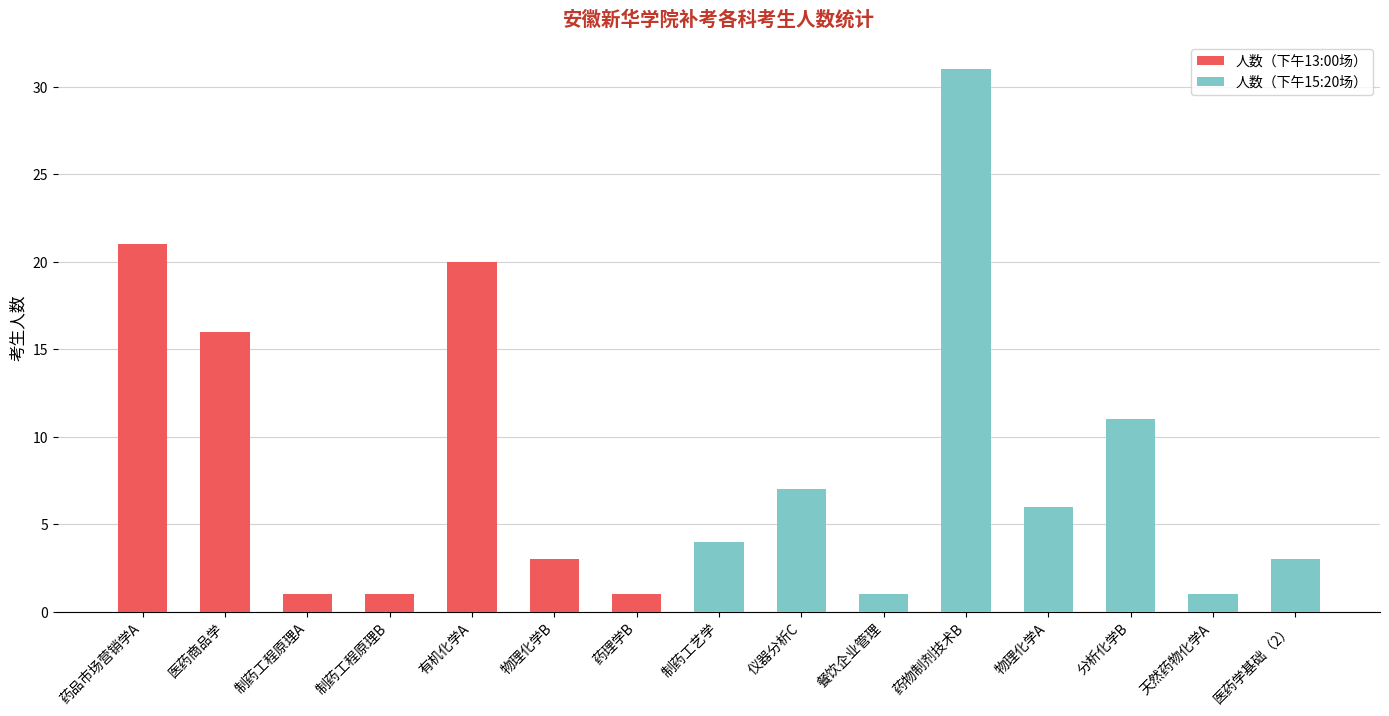

What is the total value across all series at 医药学基础（2）?

3